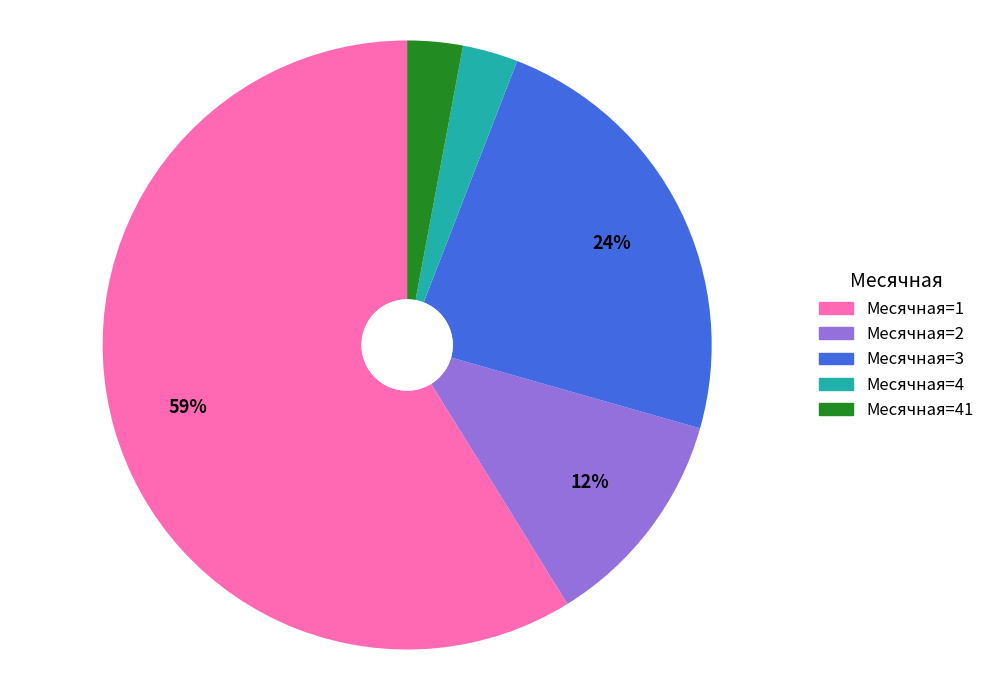

Is there a majority slice in this chart?

Yes